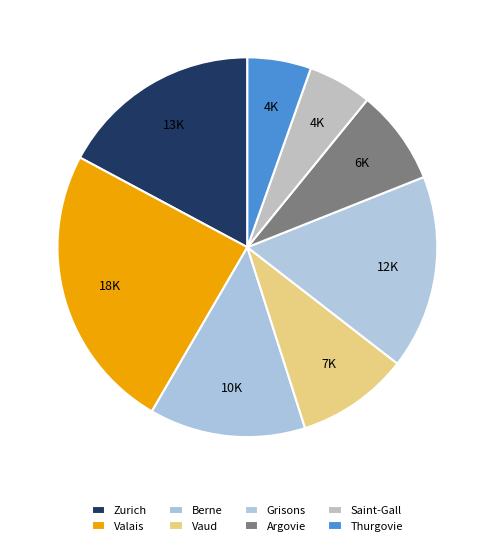

How many slices are in this pie chart?

8